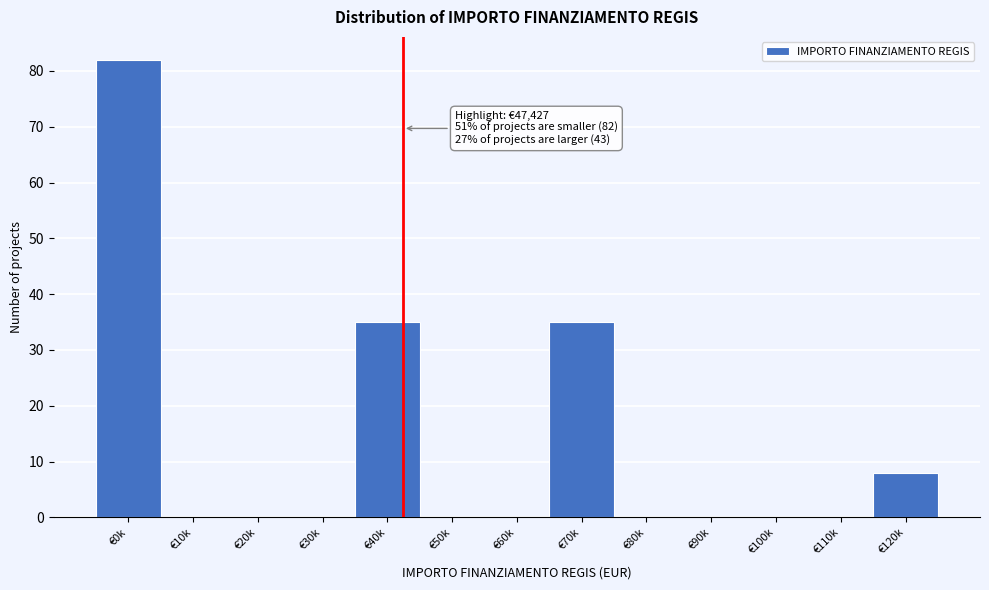

Reading left to right, extract all data points from this chart.

€0k=82	€10k=0	€20k=0	€30k=0	€40k=35	€50k=0	€60k=0	€70k=35	€80k=0	€90k=0	€100k=0	€110k=0	€120k=8